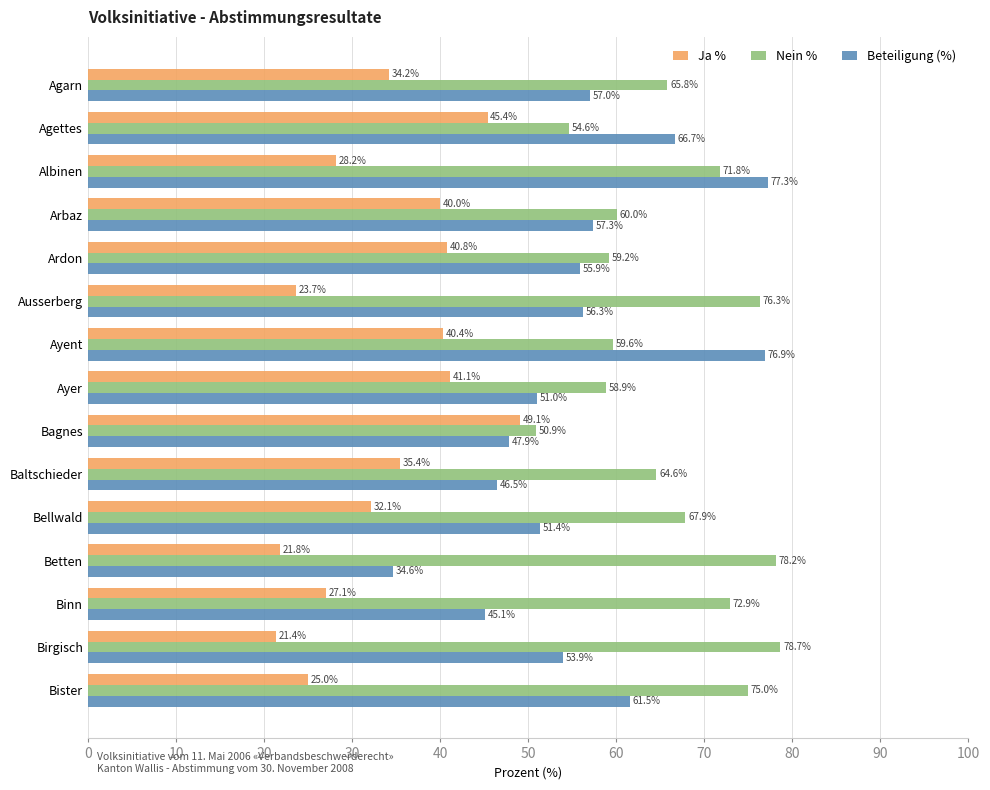

Count the number of data series in this chart.

3